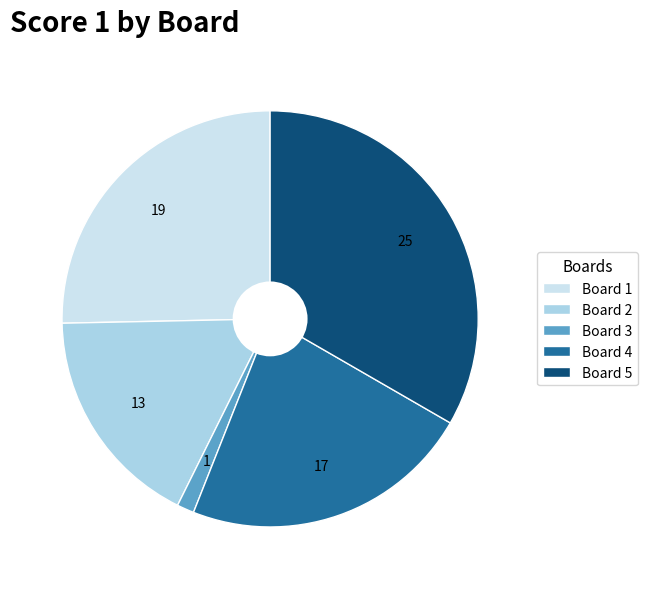

Combined, do Board 5 and Board 1 account for over 50%?

Yes